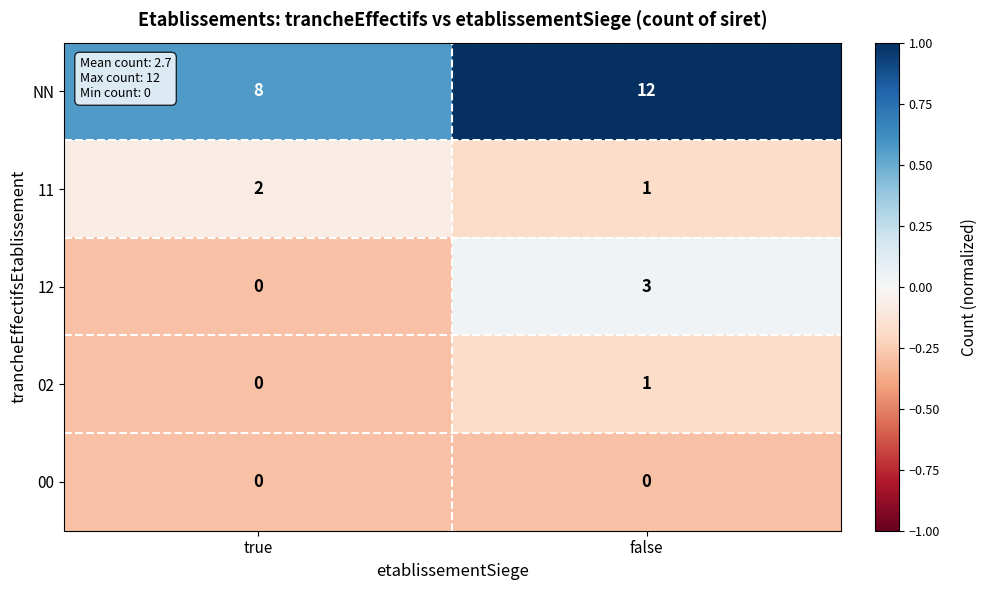

Reading right to left, what are all the values shown in this chart?

NN: false=12	true=8
11: false=1	true=2
12: false=3	true=0
02: false=1	true=0
00: false=0	true=0